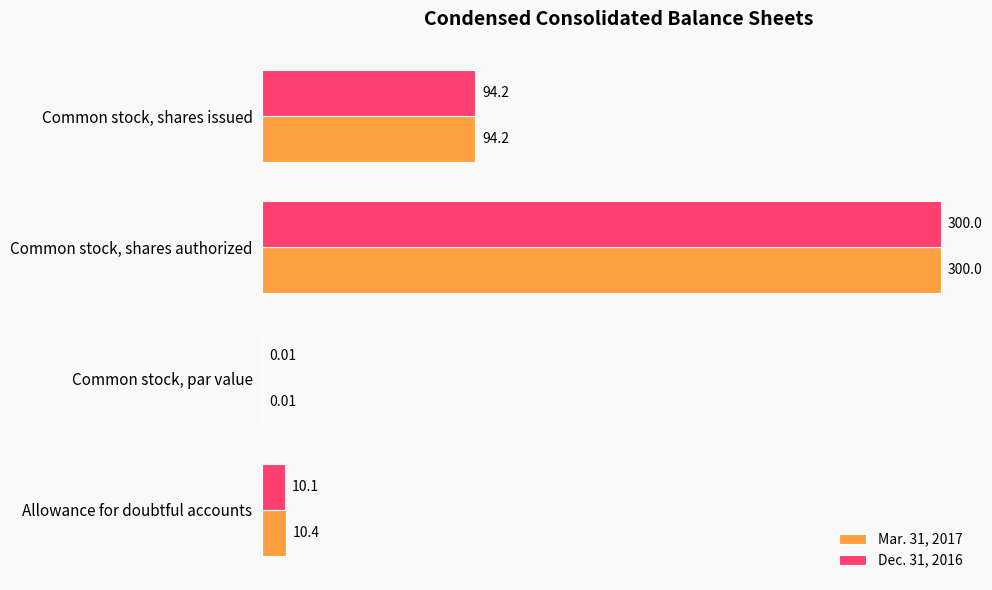

What is the sum of the Mar. 31, 2017 values at Common stock, par value and Common stock, shares issued?

94.2